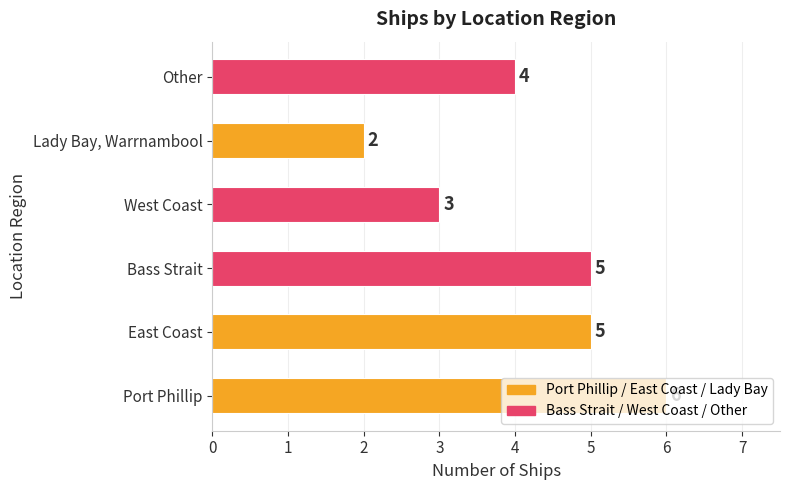

True or false: the data shows 6 at Other.

False